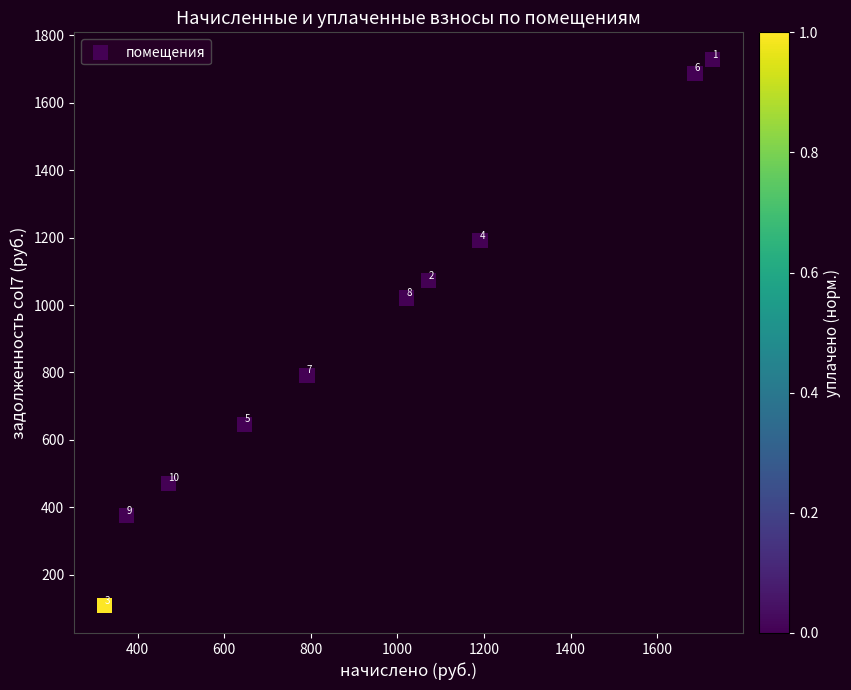

What is the average X value?

930.4